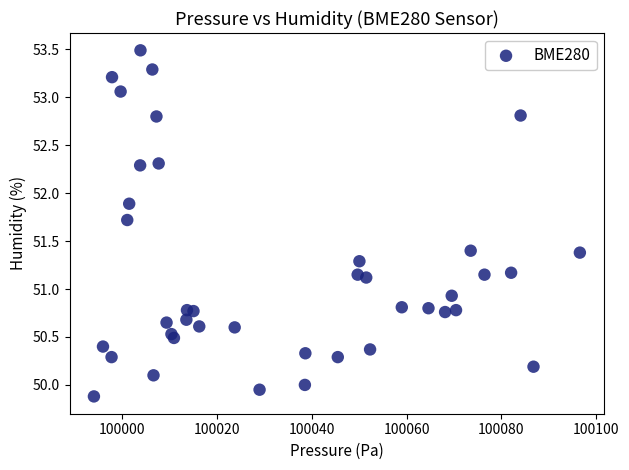

What is the range of X values (max minus min)?

102.5